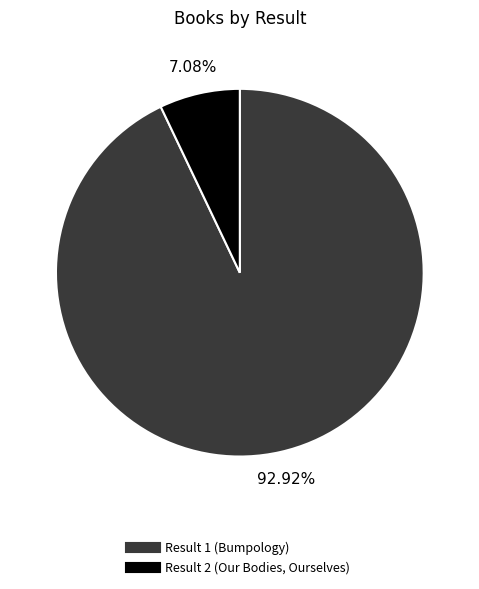

What percentage is NOT represented by Result 2 (Our Bodies, Ourselves)?

92.9%